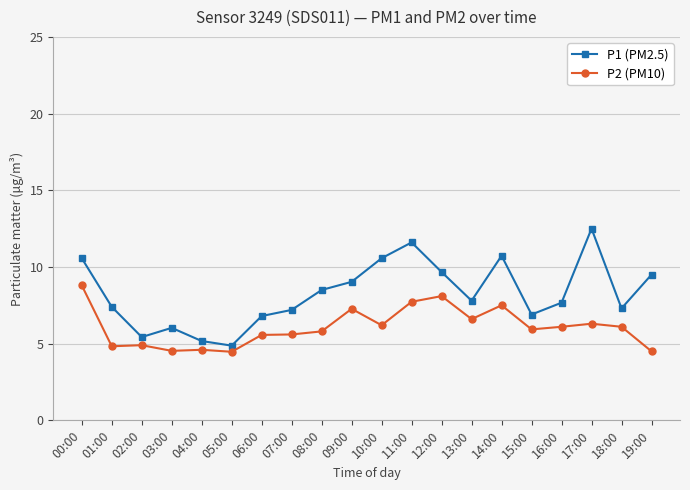

List the series in order of their overall mean, highest first.

P1 (PM2.5), P2 (PM10)